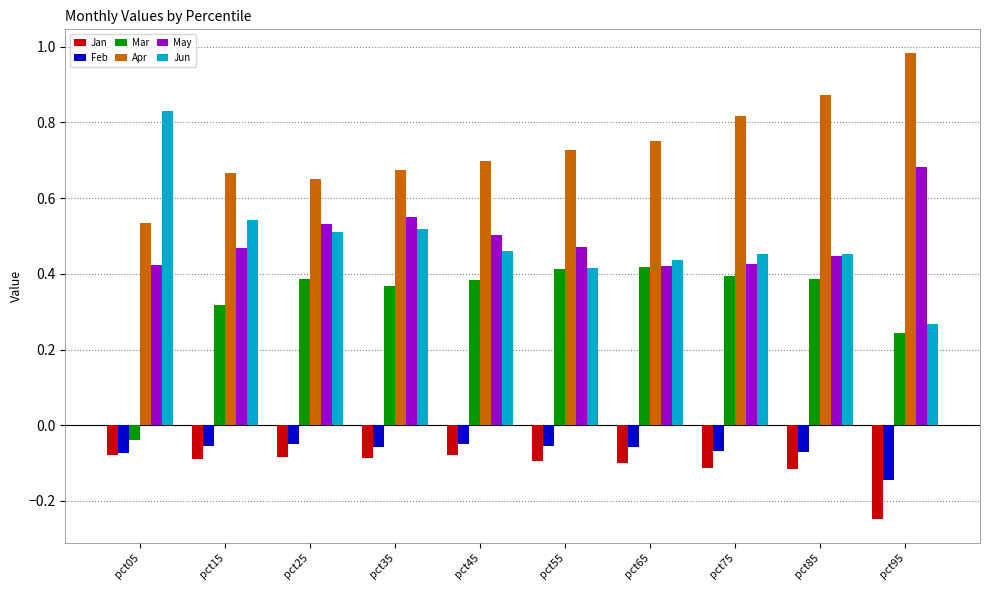

Is it true that Apr equals 0.4 at pct35?

False